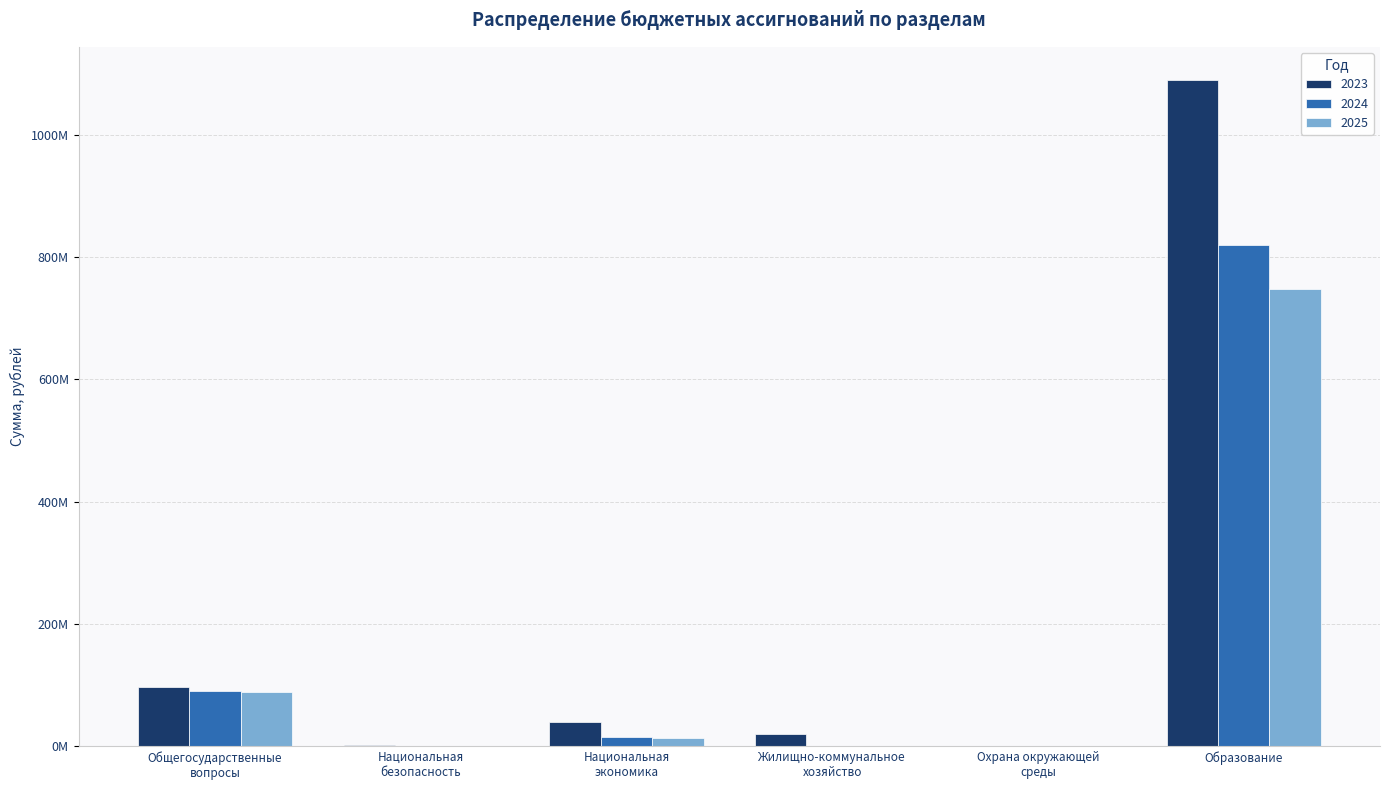

Between Национальная
экономика and Образование, which series saw the biggest shift?

2023